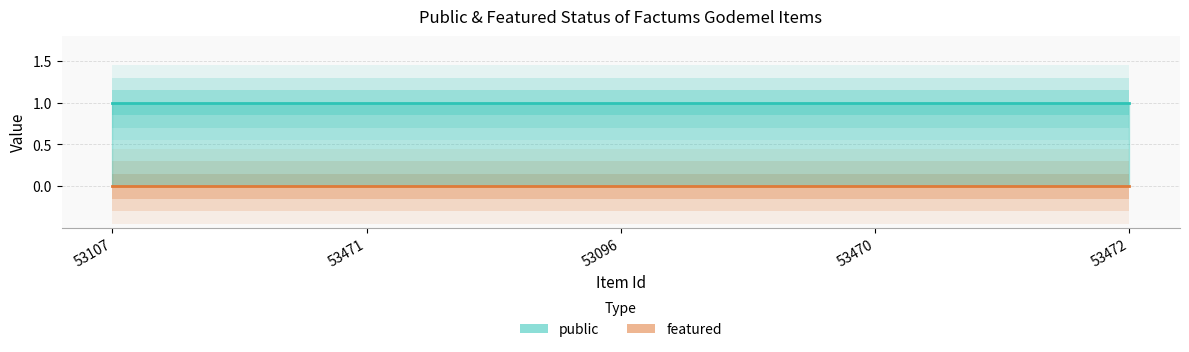

Reading left to right, extract all data points from this chart.

public: 53107=1	53471=1	53096=1	53470=1	53472=1
featured: 53107=0	53471=0	53096=0	53470=0	53472=0